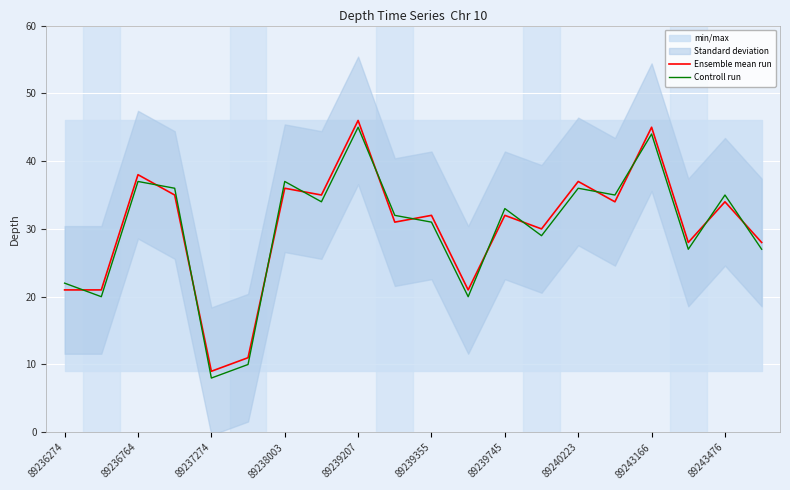

Which series changed the most between 89236274 and 17?

Ensemble mean run